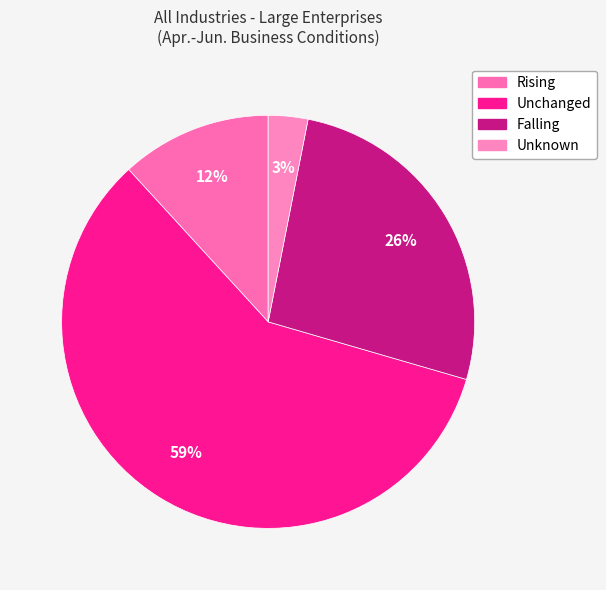

Count the number of slices in the pie.

4